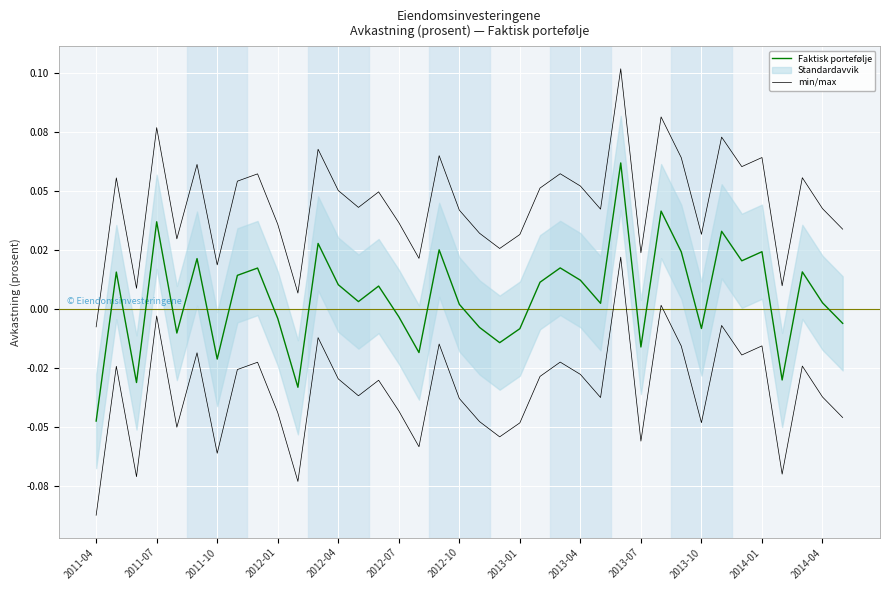

What is the difference between the maximum and minimum values in the Faktisk portefølje series?

0.1